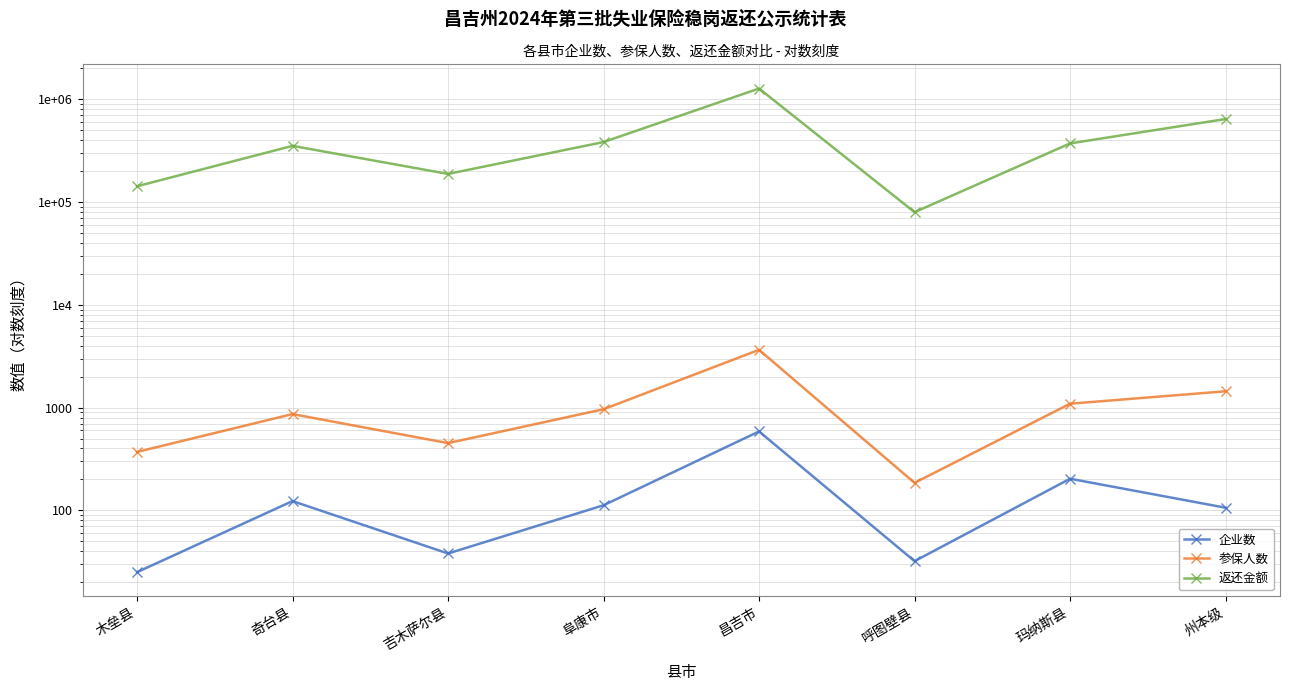

Rank the series by their maximum value, from lowest to highest.

企业数, 参保人数, 返还金额